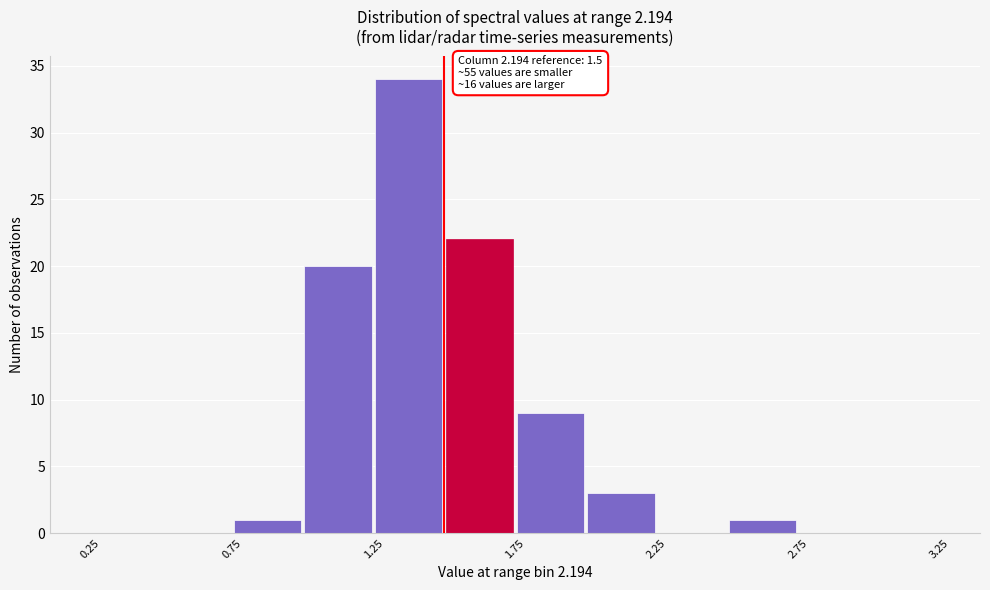

Over which range of the x-axis is the bar tallest?

1.25 to 1.50